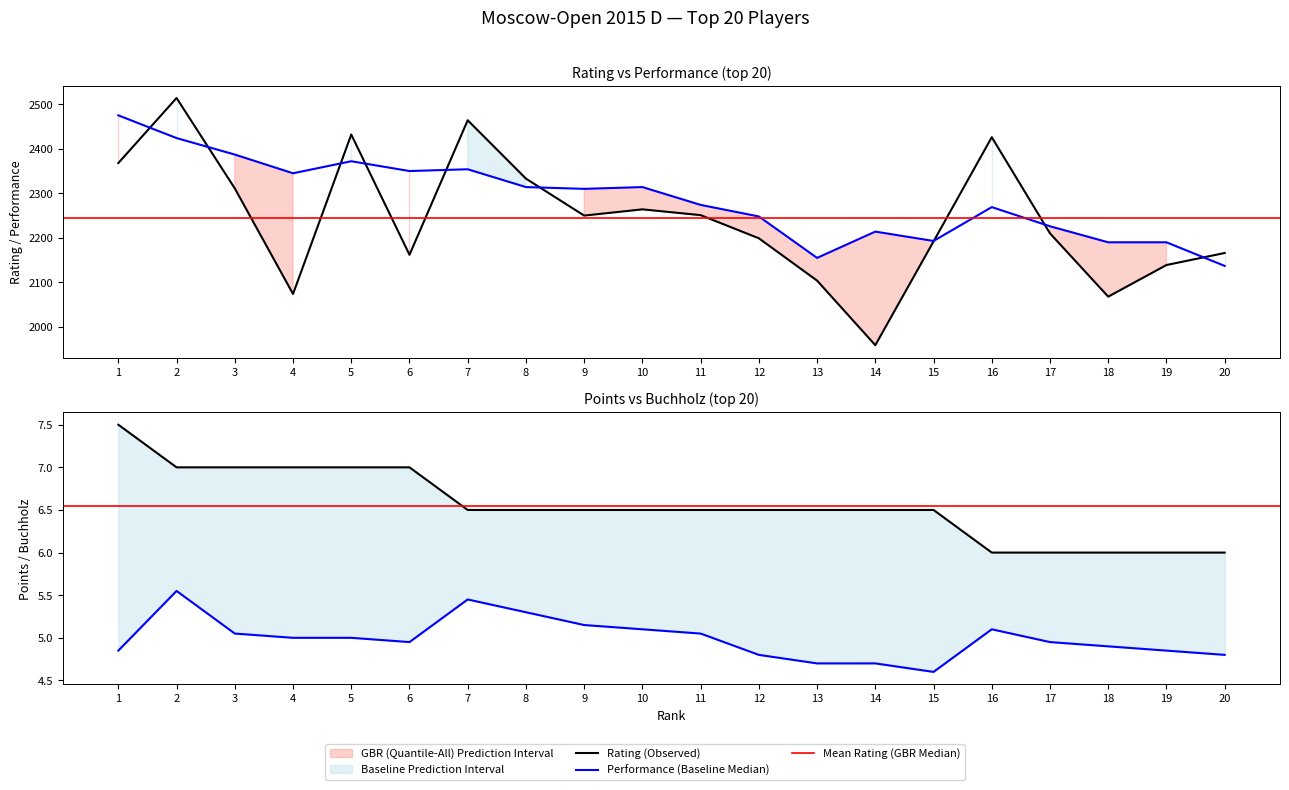

What is the difference between the highest and lowest values at 18?

2185.1